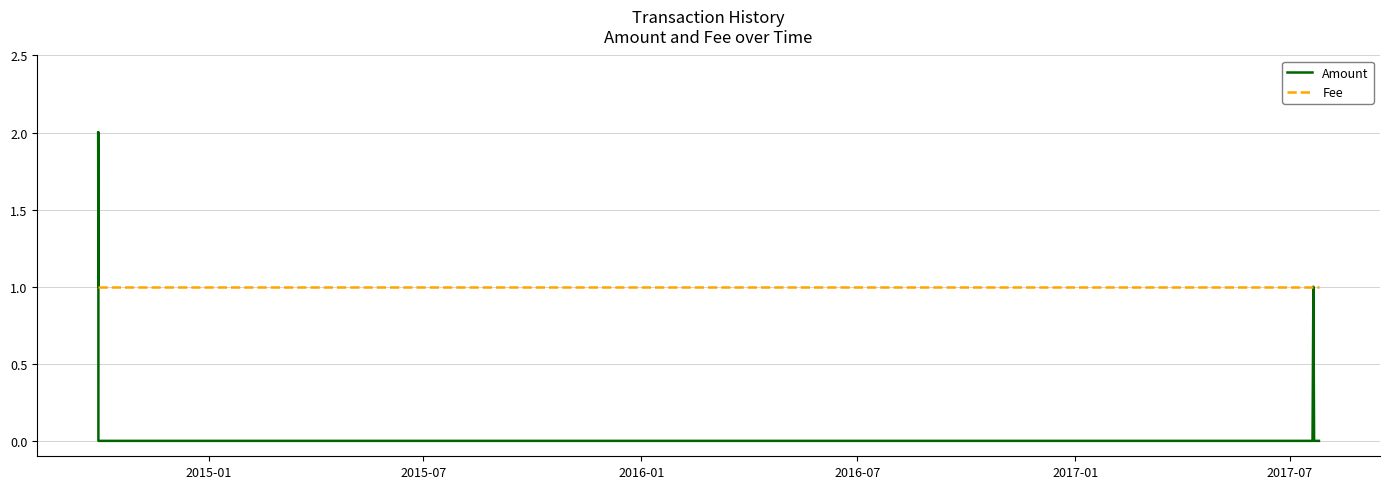

What is the sum of all Fee values?

10